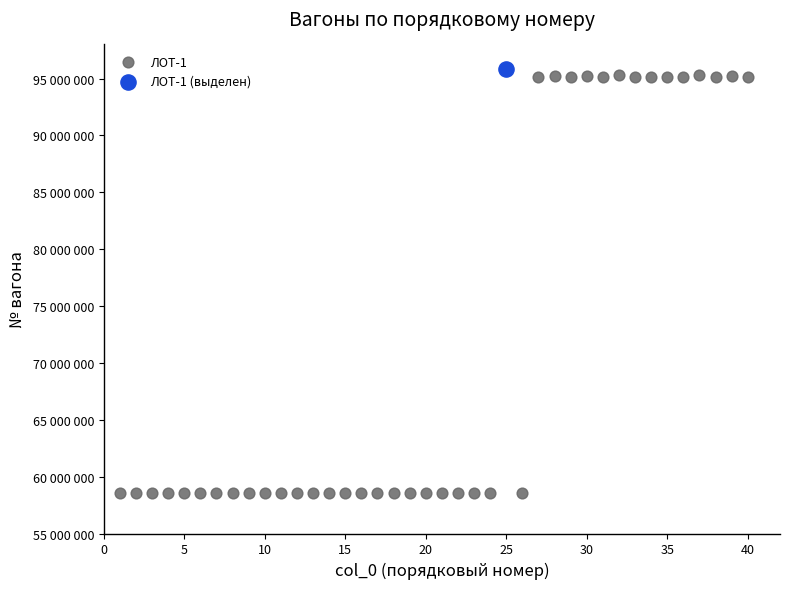

What are all the series names shown in the legend?

ЛОТ-1, ЛОТ-1 (выделен)